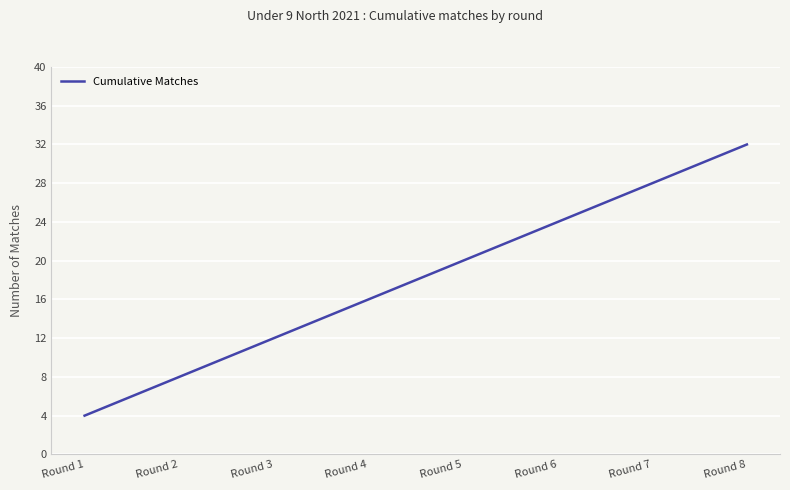

Where is the data nearest to the value 18?

Round 4